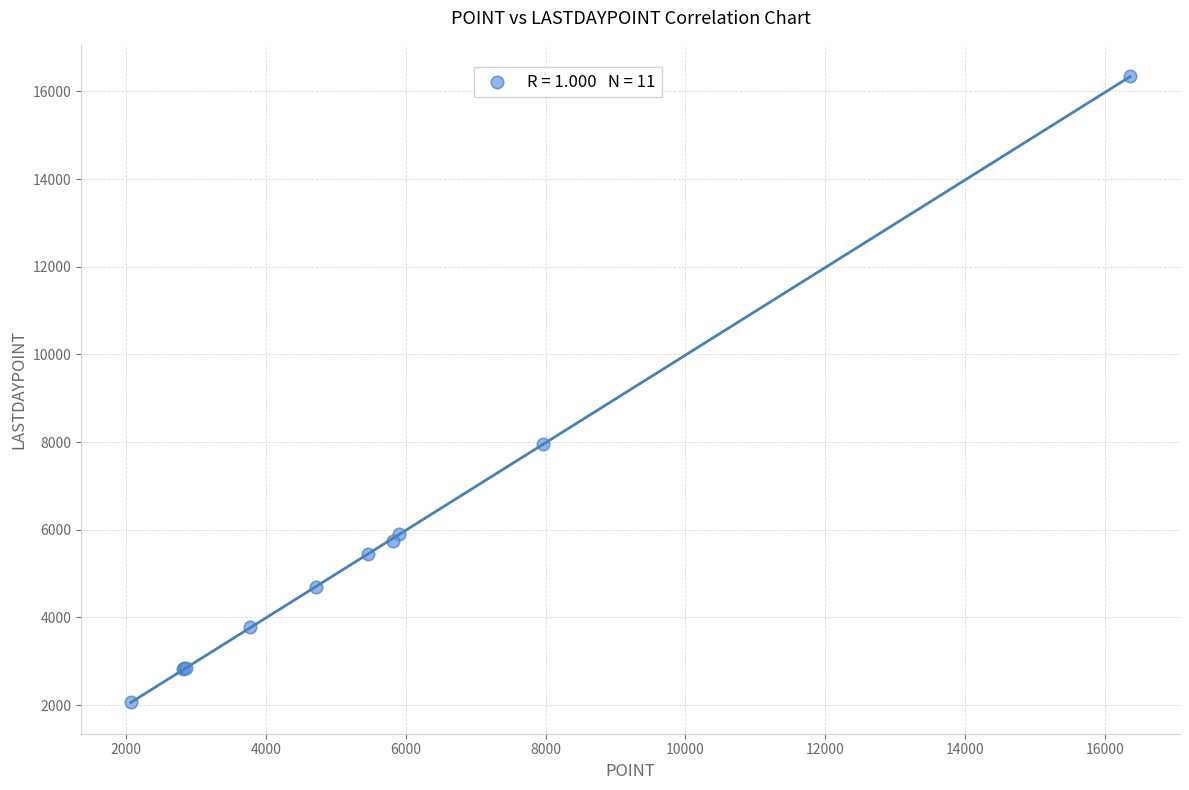

What Y value in the scatter plot is closest to 9214?

7957.3